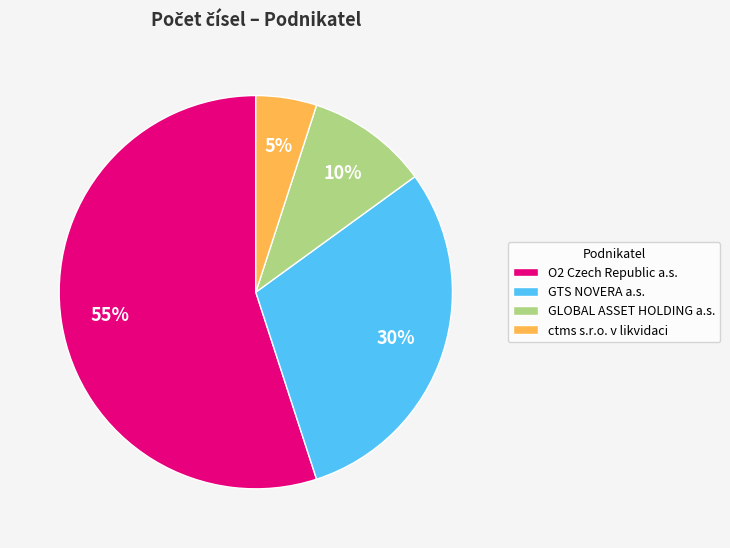

Which slice is the smallest?

ctms s.r.o. v likvidaci